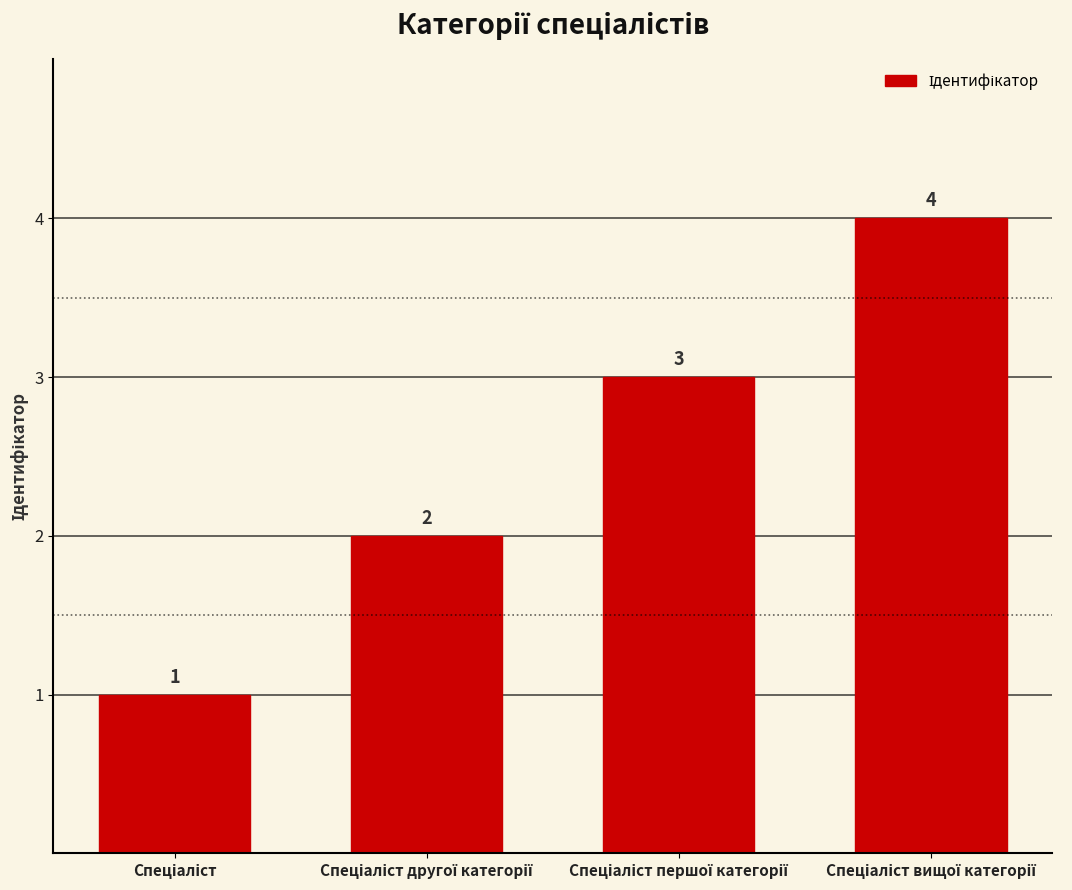

Count the values in the range 2 to 4.

3